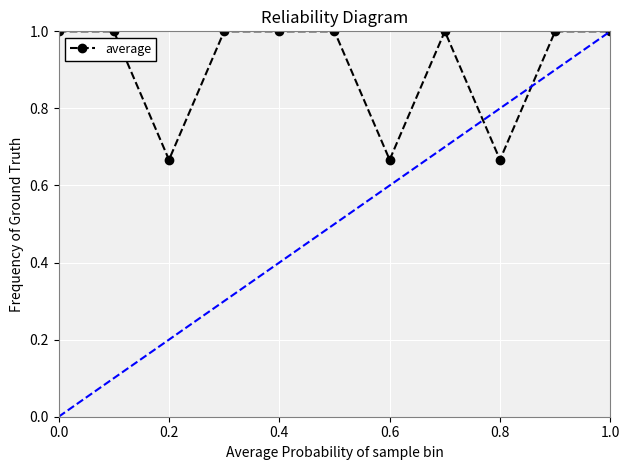

What is the value of the 5th point from the left?

1.0